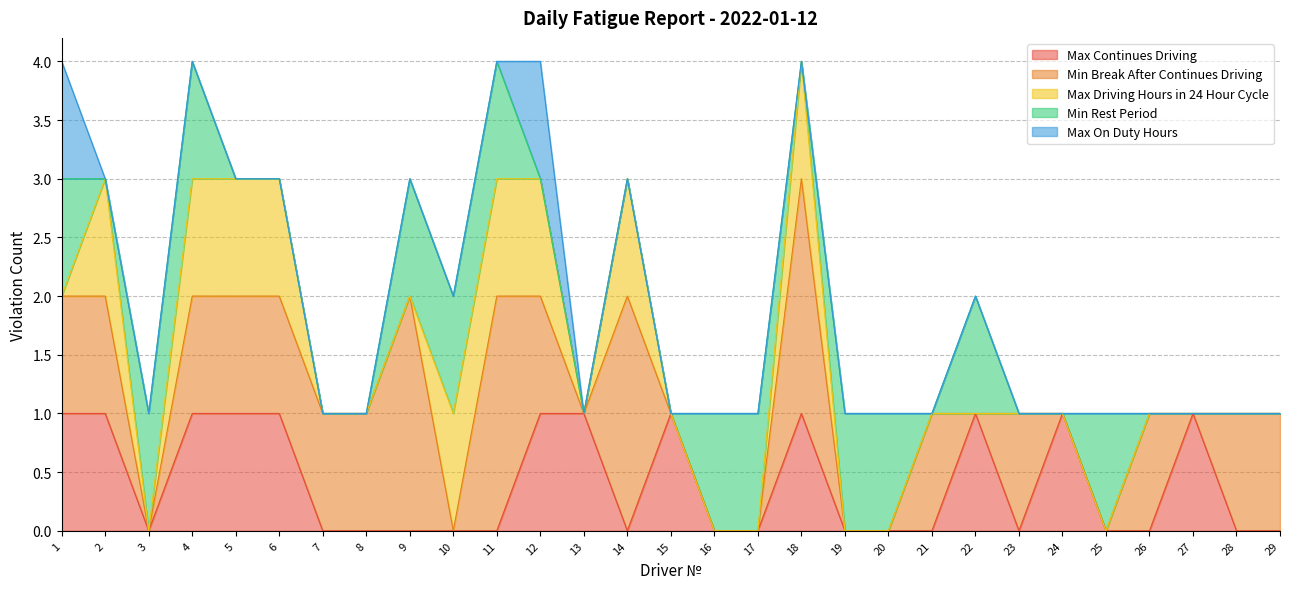

True or false: Max Continues Driving and Max On Duty Hours intersect in this chart.

False